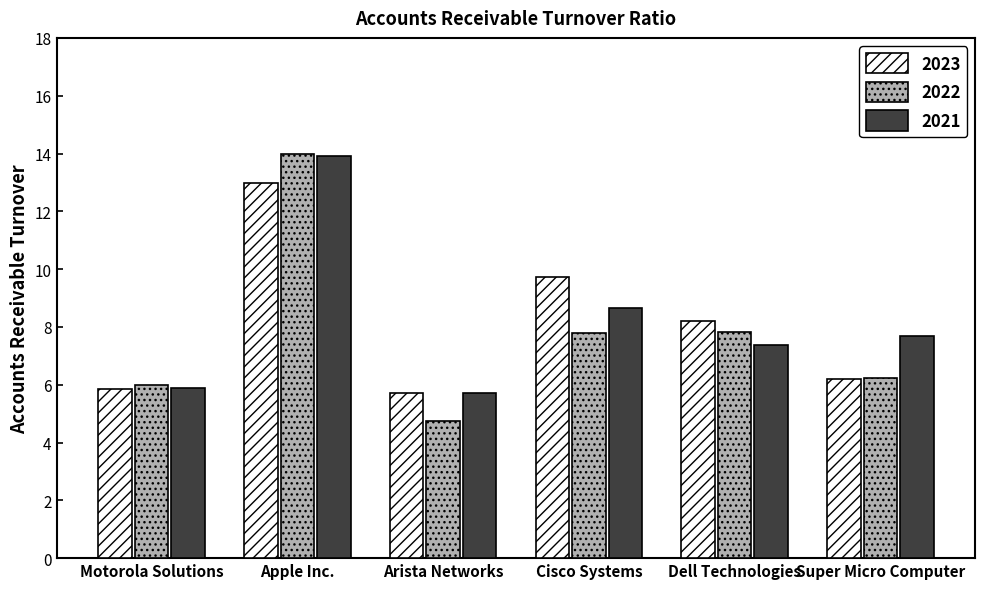

Reading left to right, extract all data points from this chart.

2023: Motorola Solutions=5.8	Apple Inc.=13.0	Arista Networks=5.7	Cisco Systems=9.7	Dell Technologies=8.2	Super Micro Computer=6.2
2022: Motorola Solutions=6.0	Apple Inc.=14.0	Arista Networks=4.8	Cisco Systems=7.8	Dell Technologies=7.8	Super Micro Computer=6.2
2021: Motorola Solutions=5.9	Apple Inc.=13.9	Arista Networks=5.7	Cisco Systems=8.6	Dell Technologies=7.4	Super Micro Computer=7.7